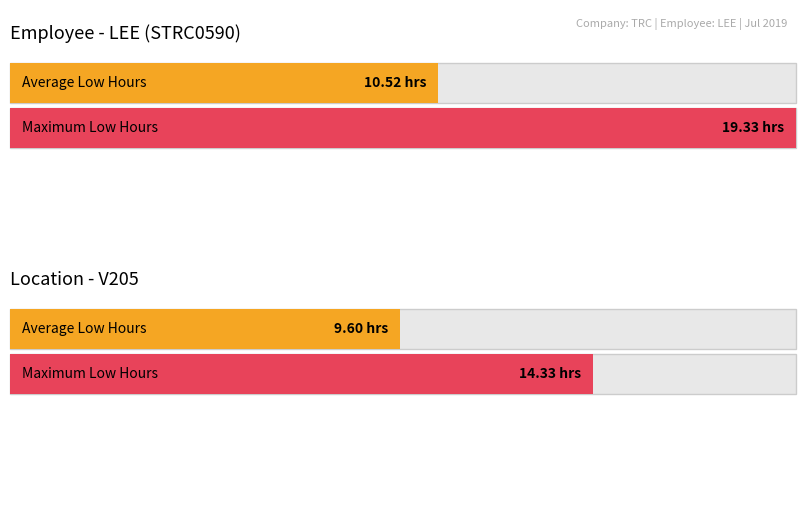

What is the greatest value displayed?

19.3